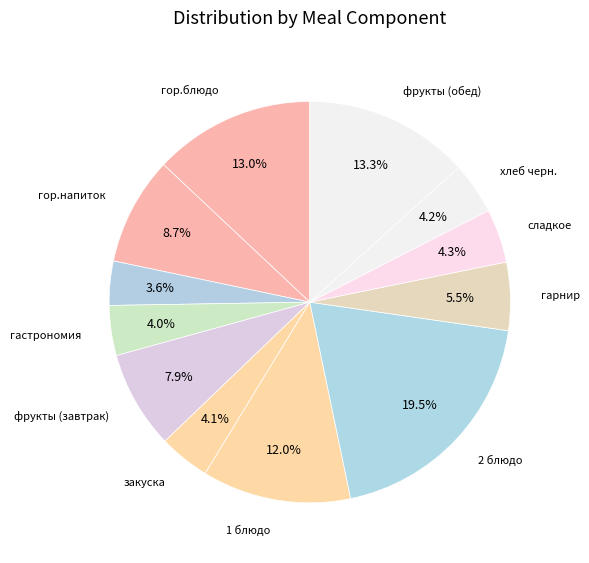

What is the largest slice in the pie chart?

2 блюдо